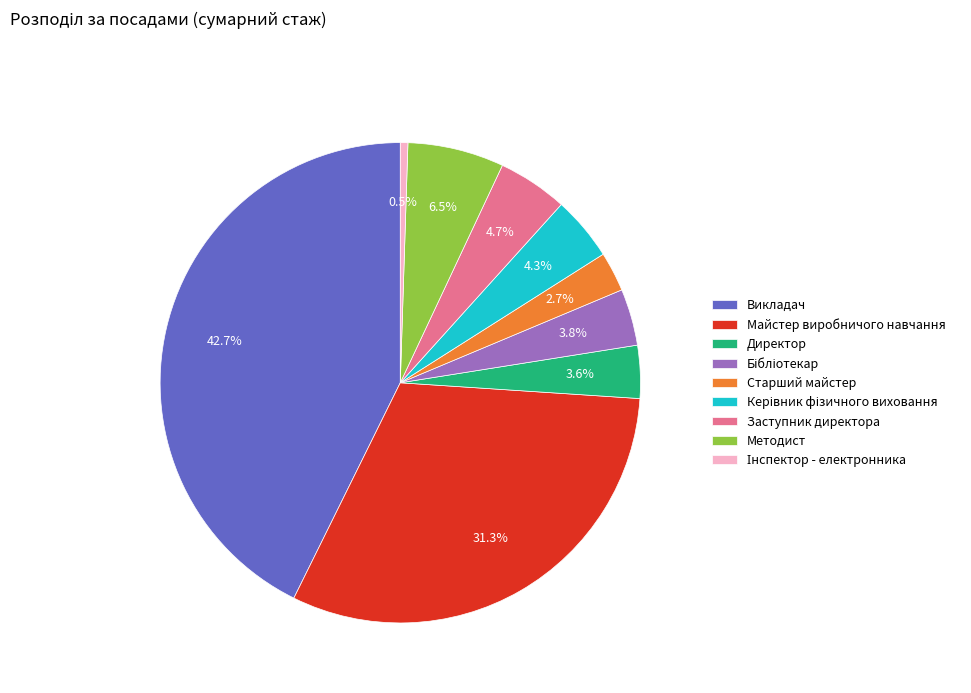

Does Старший майстер represent more than half of the total?

No